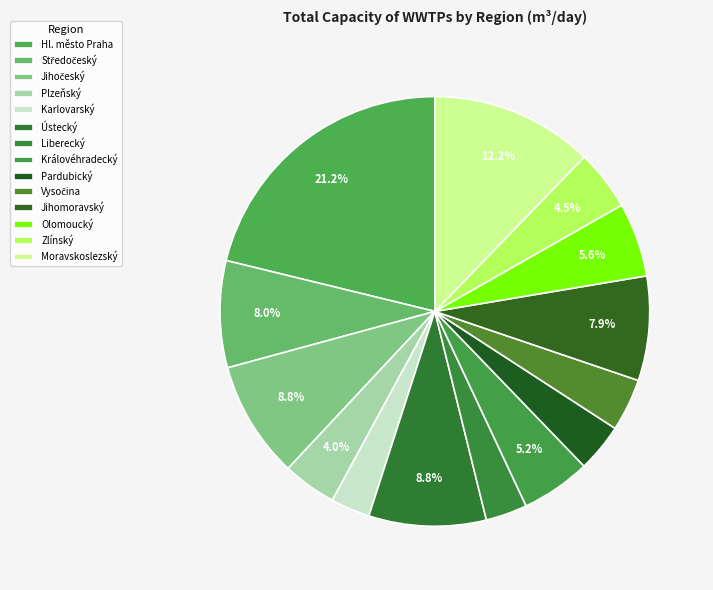

To the nearest percent, what percentage of the pie is Středočeský?

8%